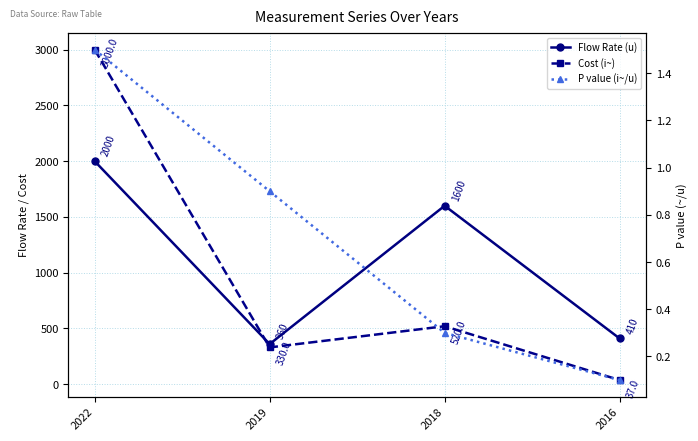

What is the value of the Cost (i~) point at the 1st from the left?

3000.0